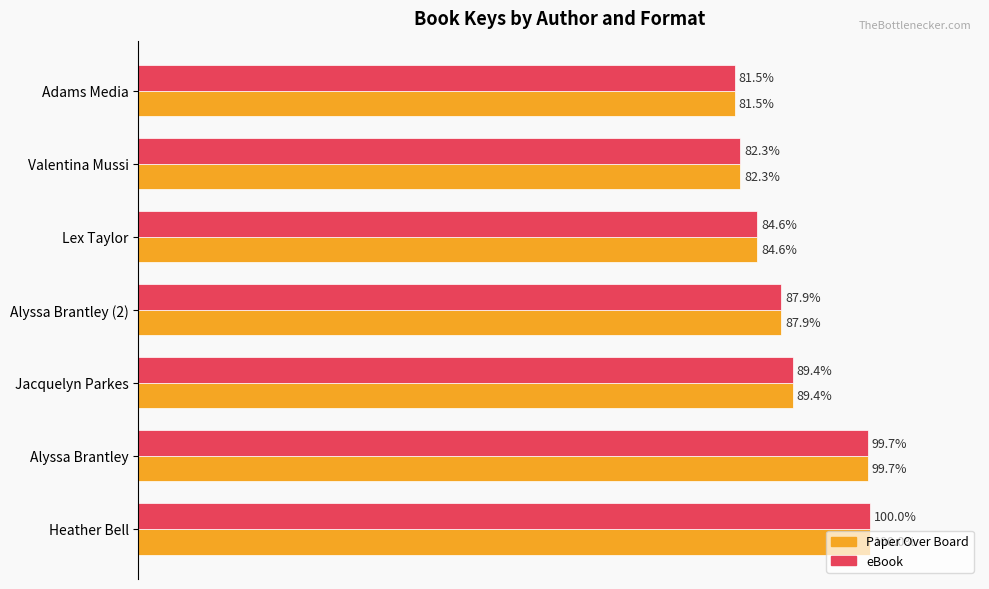

At which category is the sum across all series the highest?

Heather Bell